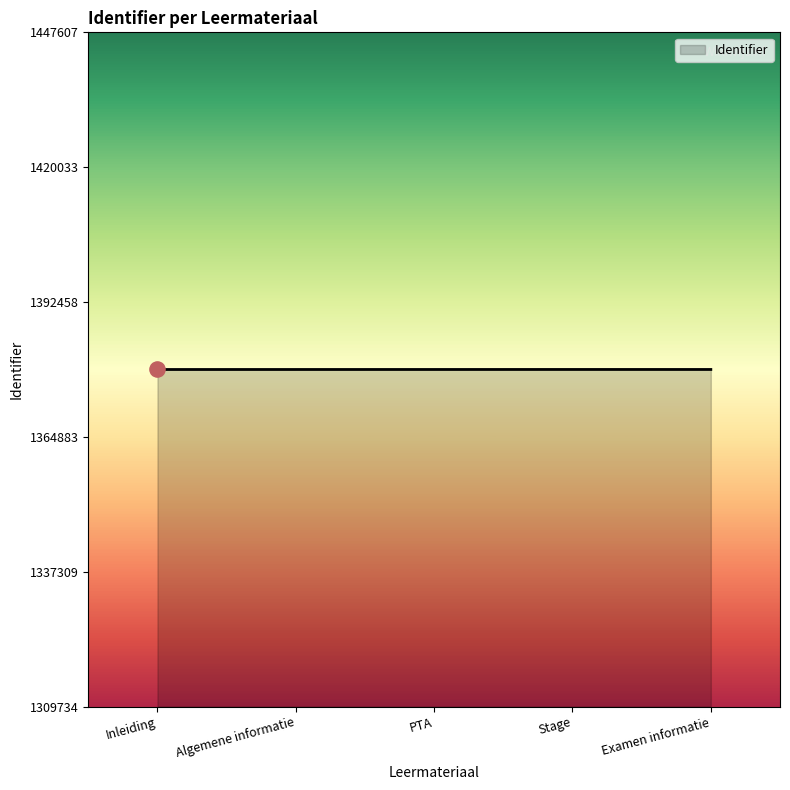

What is the change in value from Algemene informatie to Stage?

+5